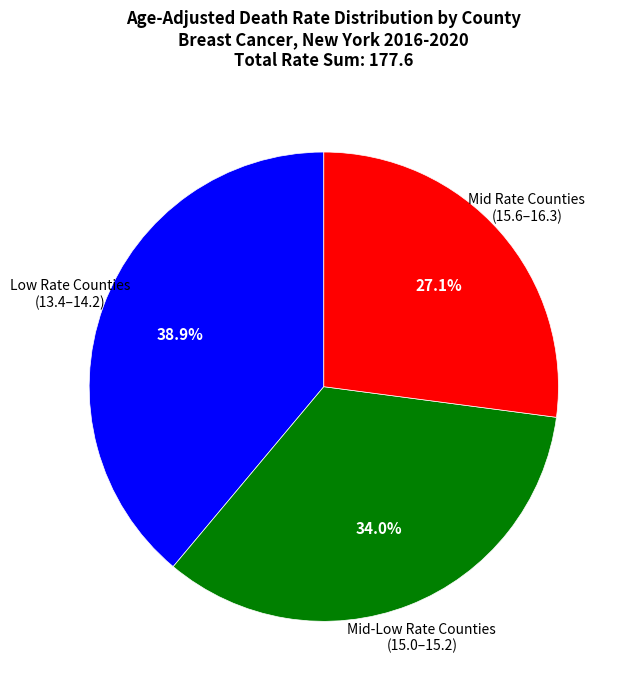

Is there a majority slice in this chart?

No